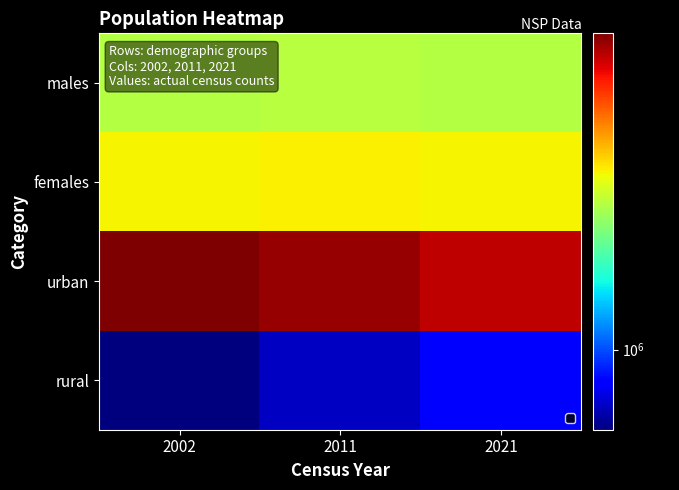

What is the smallest value displayed?

831091